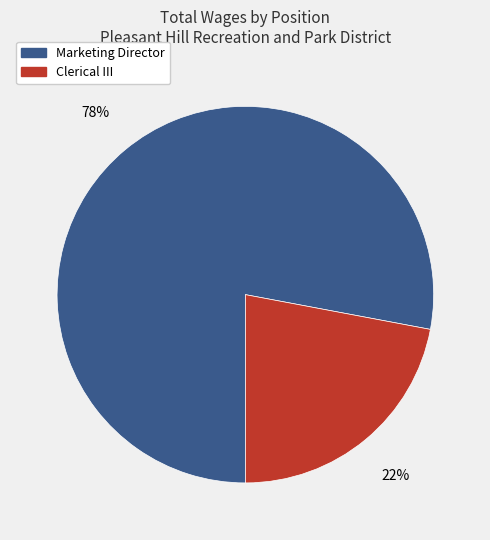

How many segments does this pie chart have?

2